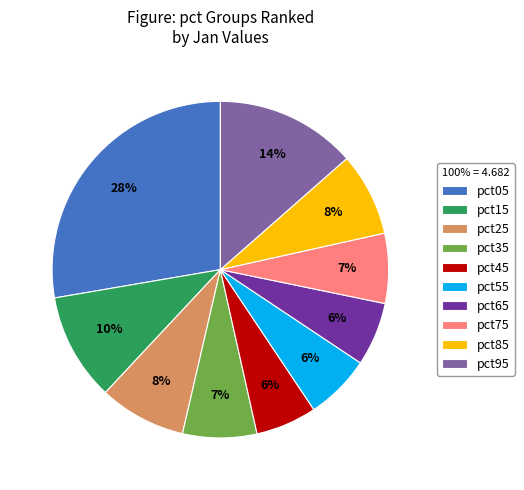

How many segments does this pie chart have?

10